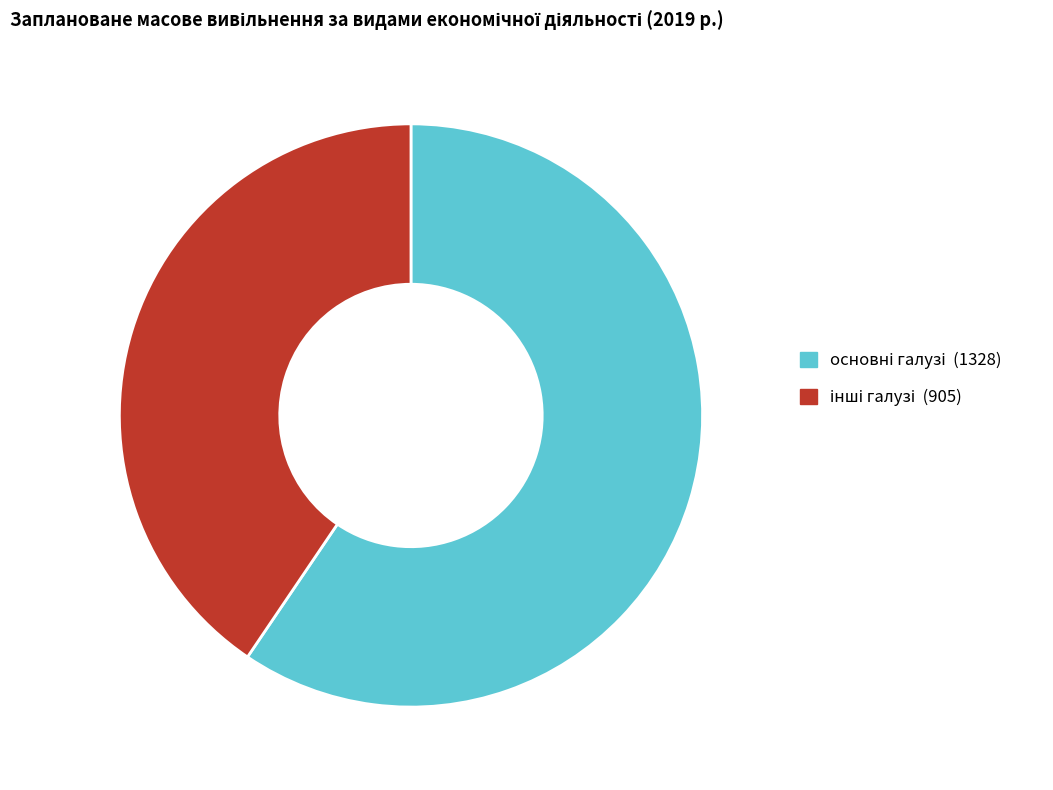

Does any single category account for the majority?

Yes